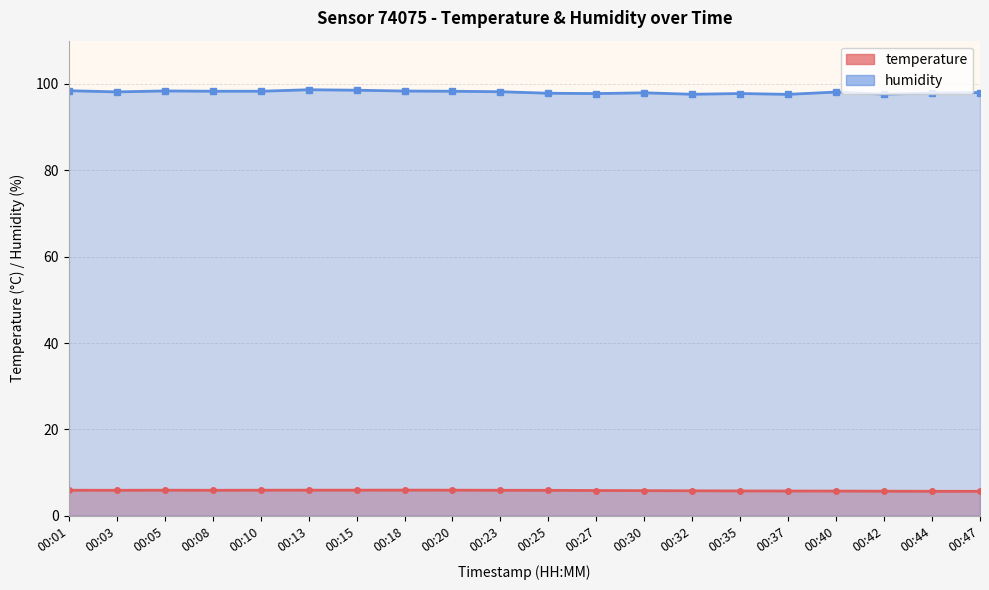

True or false: temperature and humidity intersect in this chart.

False